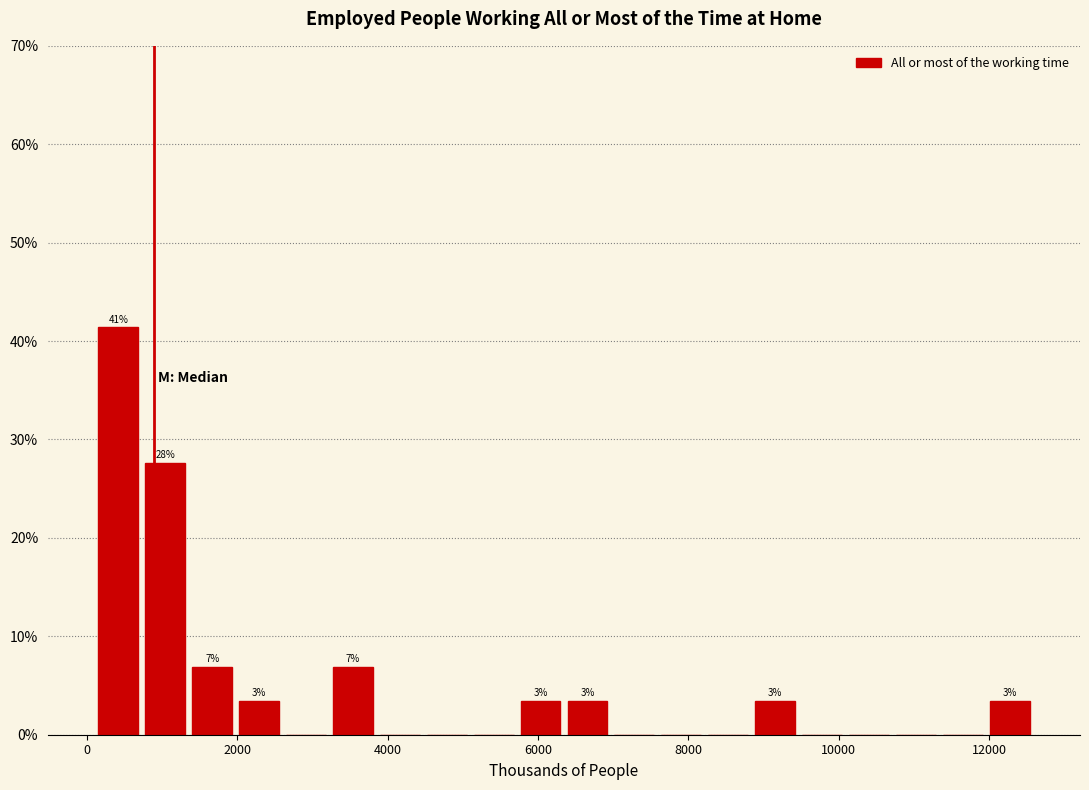

Around what value on the x-axis is the tallest bar? Give the approximate position of its centre, as read against the axis.

400